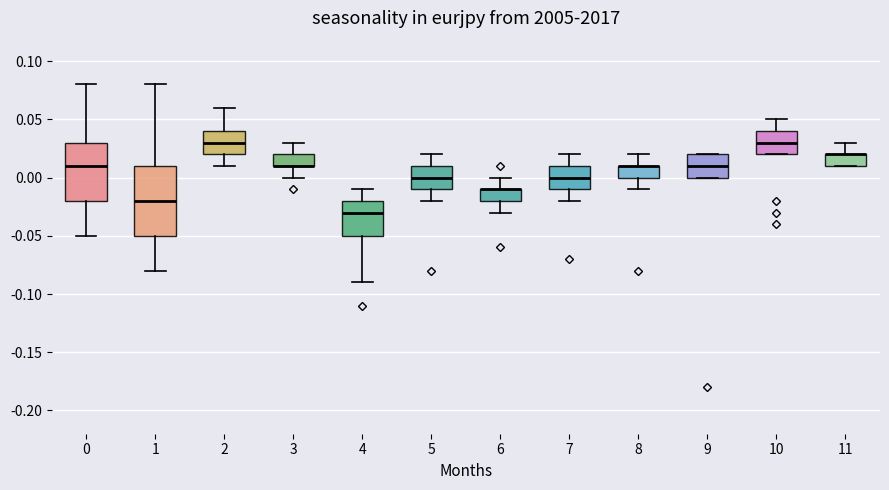

Reading left to right, read every box against the y-axis: the position of its median line, the range the box covers, and the ends of its whiskers. The values are not printed on the chart, so give them approximately, as read against the axis.

0: median 0.01, box -0.02 to 0.03, whiskers -0.05 to 0.08
1: median -0.02, box -0.05 to 0.01, whiskers -0.08 to 0.08
2: median 0.03, box 0.02 to 0.04, whiskers 0.01 to 0.06
3: median 0.01 (drawn on the box's lower edge), box 0.01 to 0.02, whiskers 0.00 to 0.03
4: median -0.03, box -0.05 to -0.02, whiskers -0.09 to -0.01
5: median 0.00, box -0.01 to 0.01, whiskers -0.02 to 0.02
6: median -0.01 (drawn on the box's upper edge), box -0.02 to -0.01, whiskers -0.03 to 0.00
7: median 0.00, box -0.01 to 0.01, whiskers -0.02 to 0.02
8: median 0.01 (drawn on the box's upper edge), box 0.00 to 0.01, whiskers -0.01 to 0.02
9: median 0.01, box 0.00 to 0.02, whiskers 0.00 to 0.02
10: median 0.03, box 0.02 to 0.04, whiskers 0.02 to 0.05
11: median 0.02 (drawn on the box's upper edge), box 0.01 to 0.02, whiskers 0.01 to 0.03